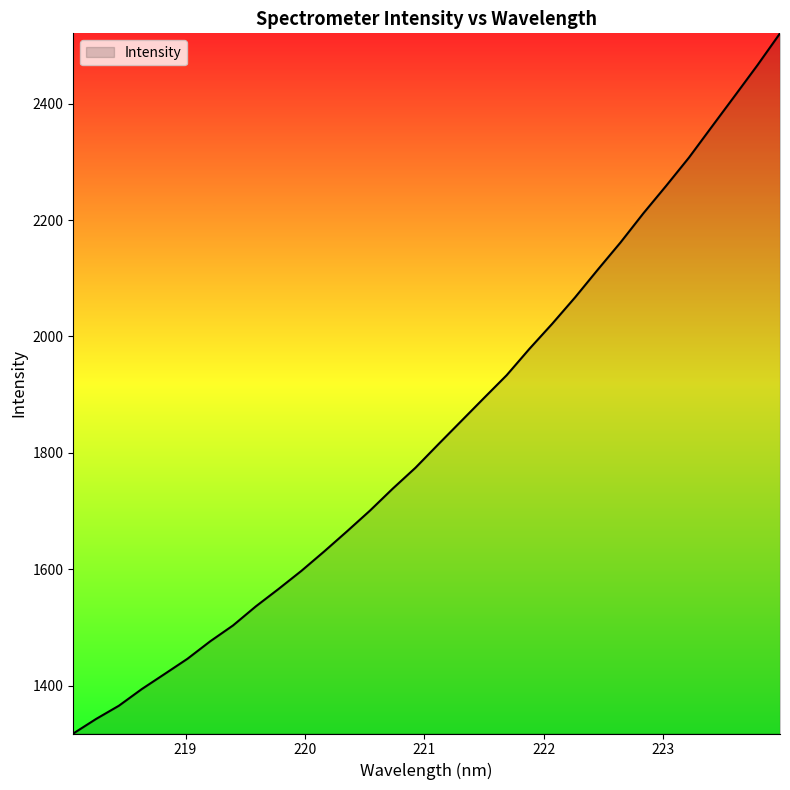

What is the difference between the maximum and minimum values?

1203.2